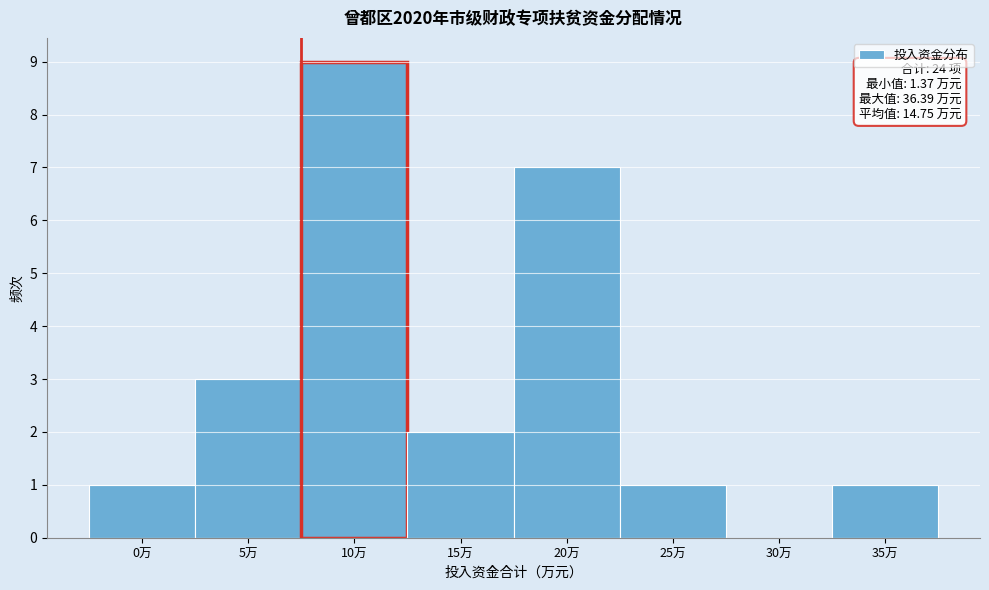

Reading left to right, extract all data points from this chart.

0万=1	5万=3	10万=9	15万=2	20万=7	25万=1	30万=0	35万=1